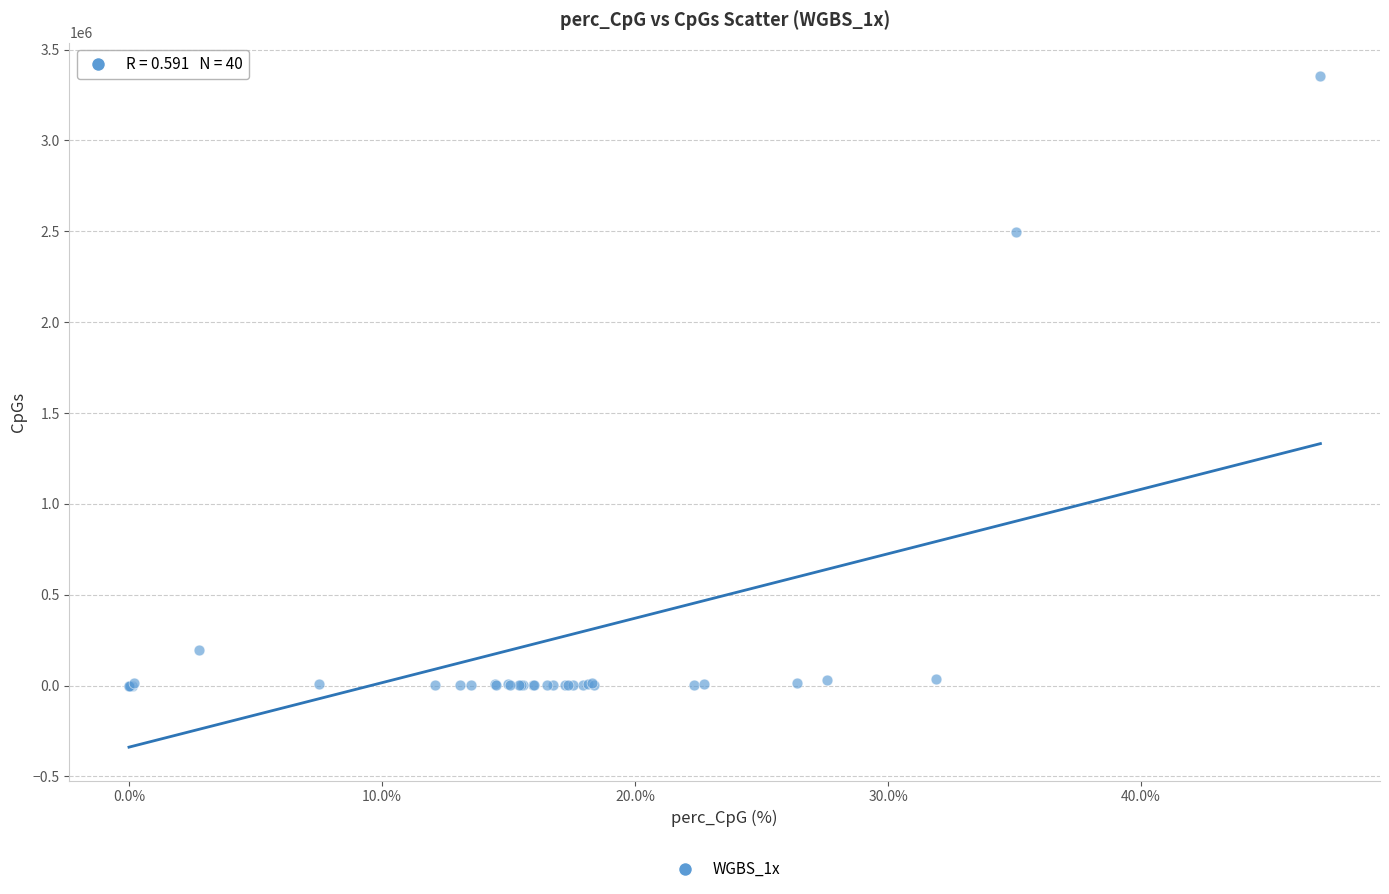

What Y value in the scatter plot is closest to 1677141?

2496309